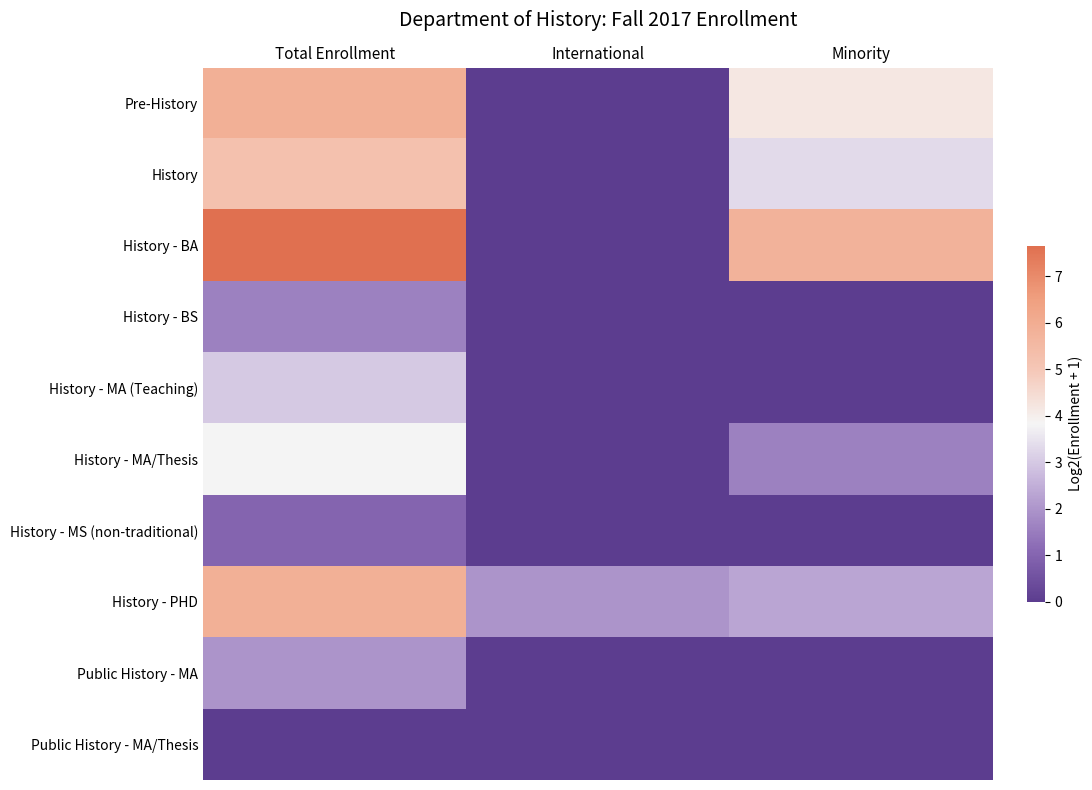

What is the difference between the highest and lowest values at Minority?

5.8